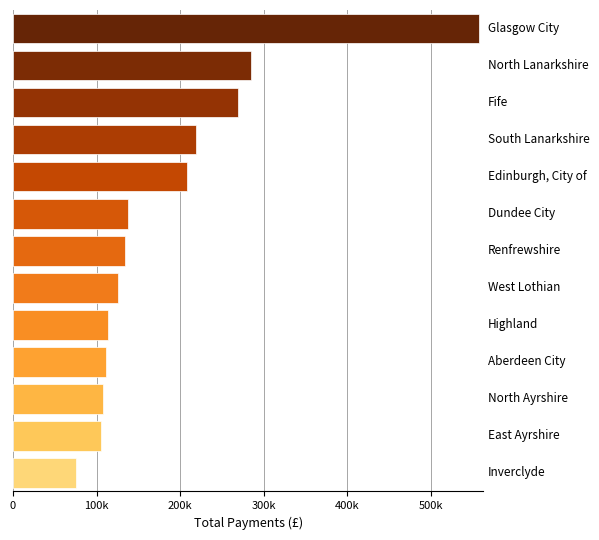

What is the minimum value shown in the chart?

75000